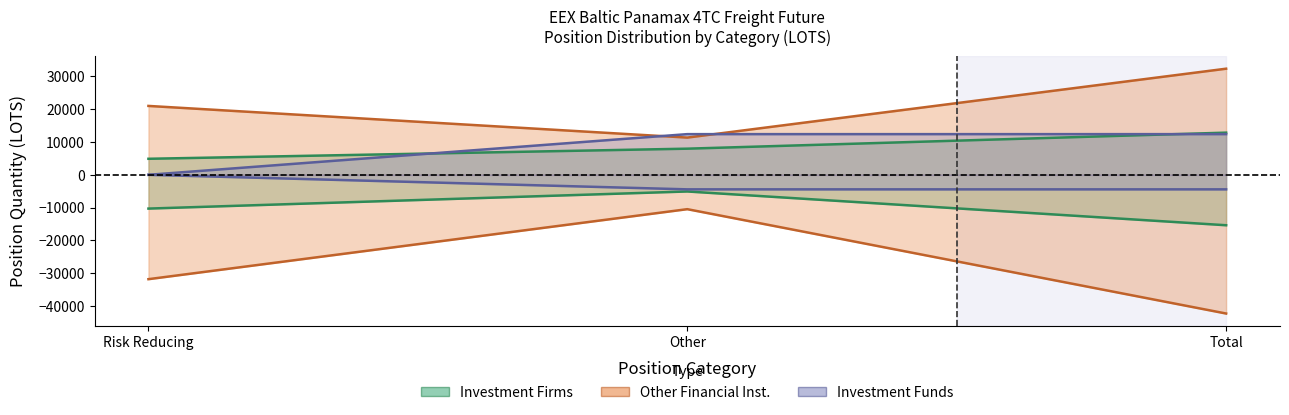

Which series has the largest range (max minus min)?

Other Financial Short